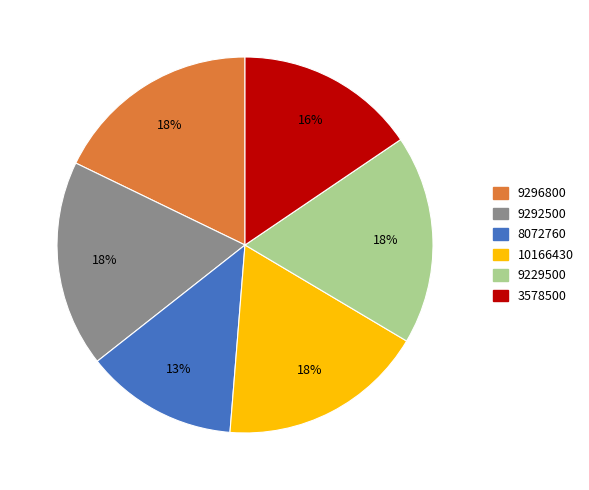

To the nearest percent, what is the average slice percentage?

17%